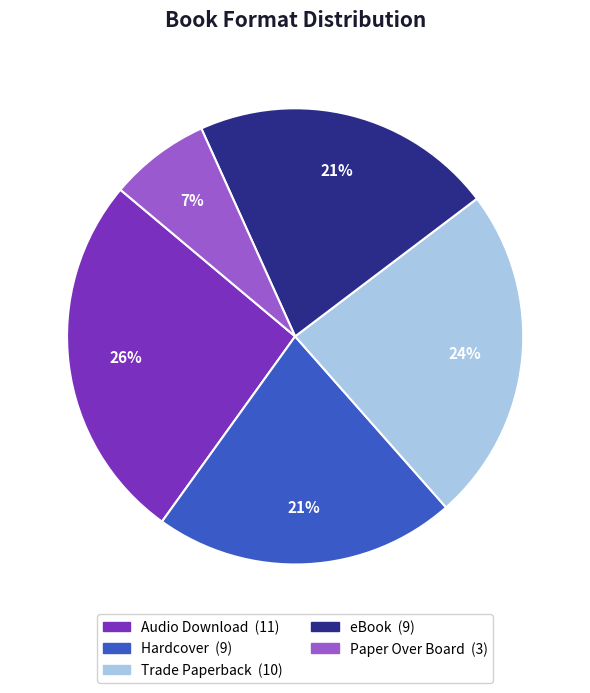

To the nearest percent, what is the average slice percentage?

20%